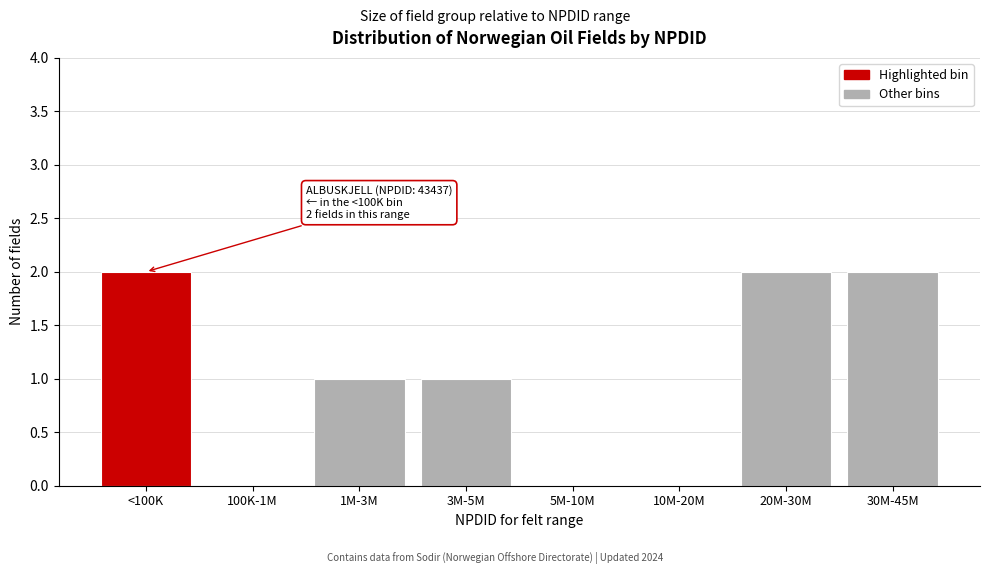

Reading left to right, extract all data points from this chart.

<100K=2	100K-1M=0	1M-3M=1	3M-5M=1	5M-10M=0	10M-20M=0	20M-30M=2	30M-45M=2